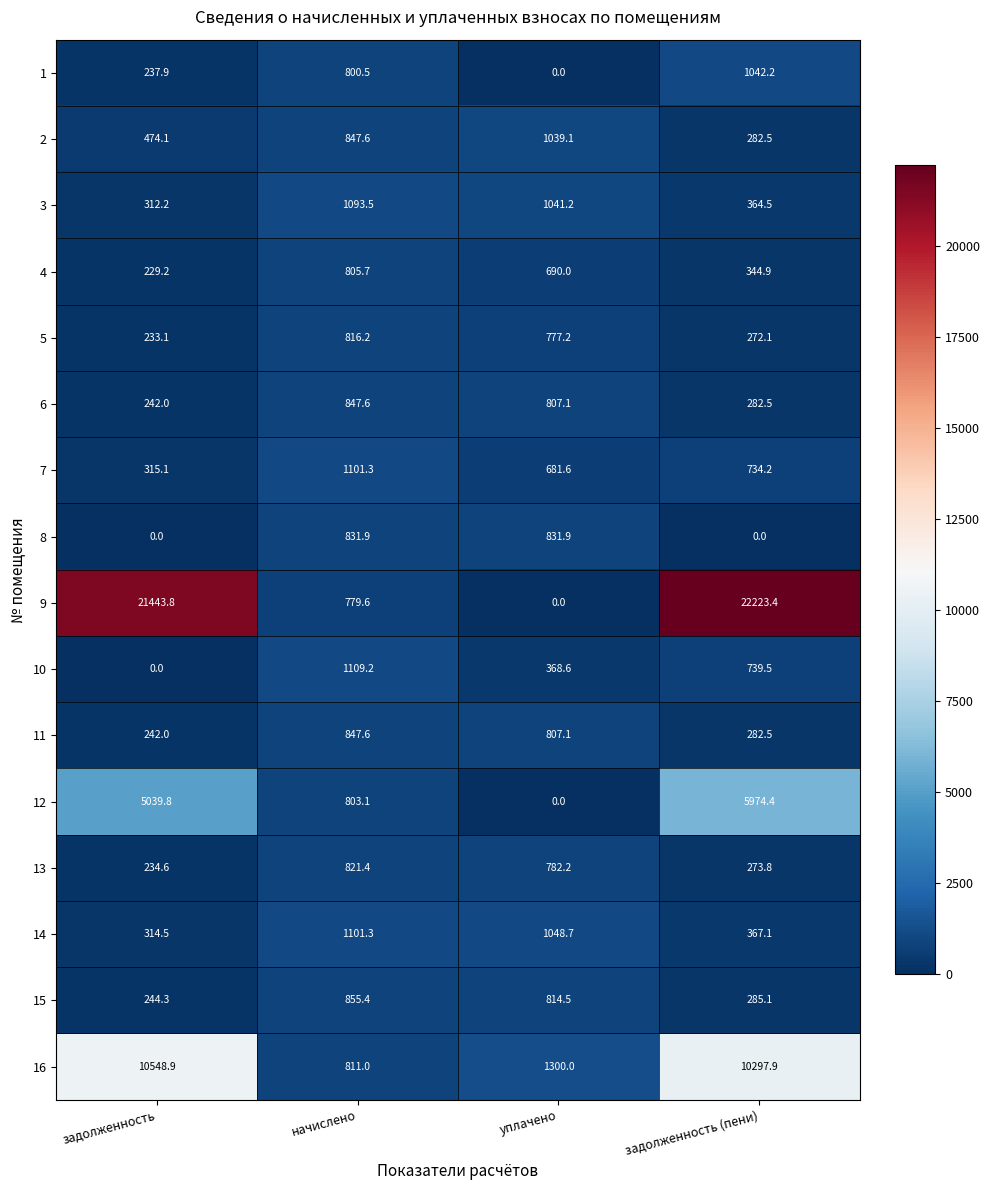

The 8 series shows 0.0 at задолженность. True or false?

True